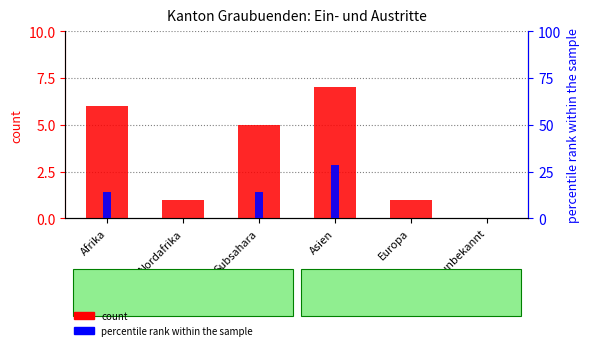

How many data points in count are above 5?

2